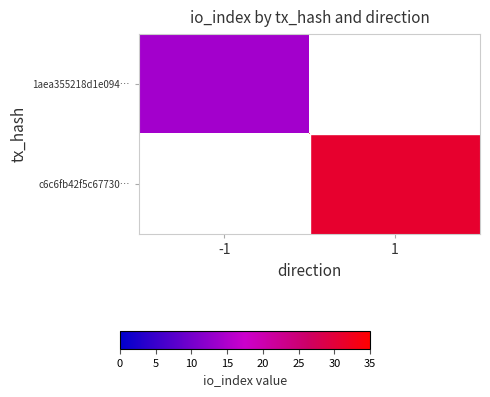

True or false: c6c6fb42f5c67730… has a value of 31.0 at 1.

True